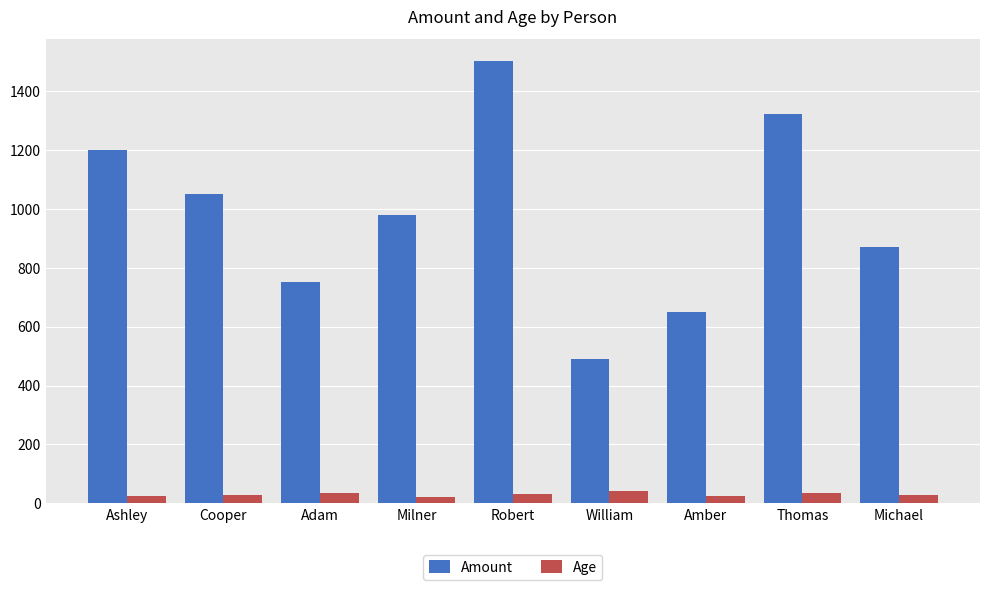

What is the difference between the Age values at Amber and Michael?

4